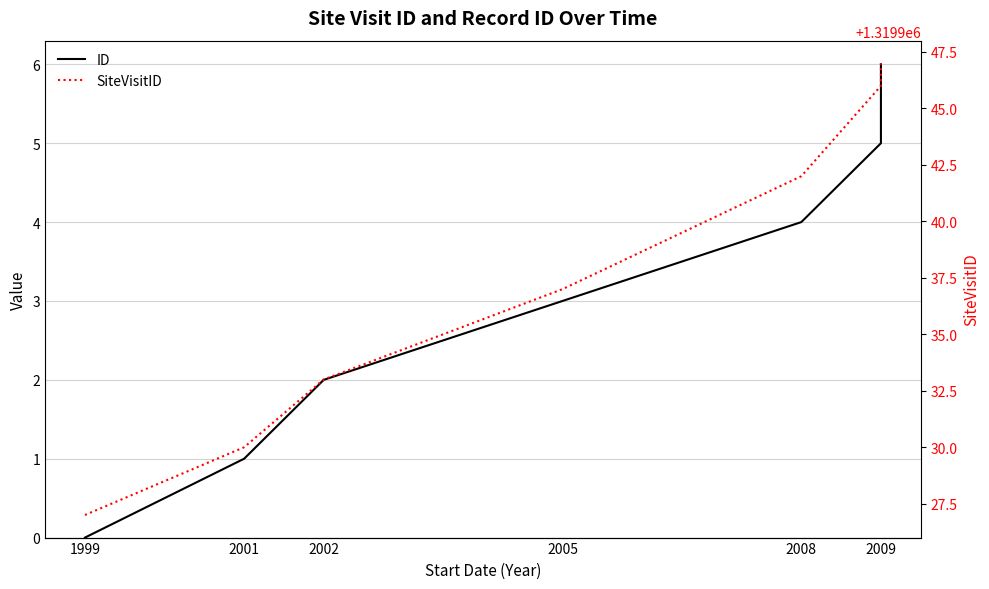

What is the difference between the SiteVisitID values at 2002 and 2009?

14